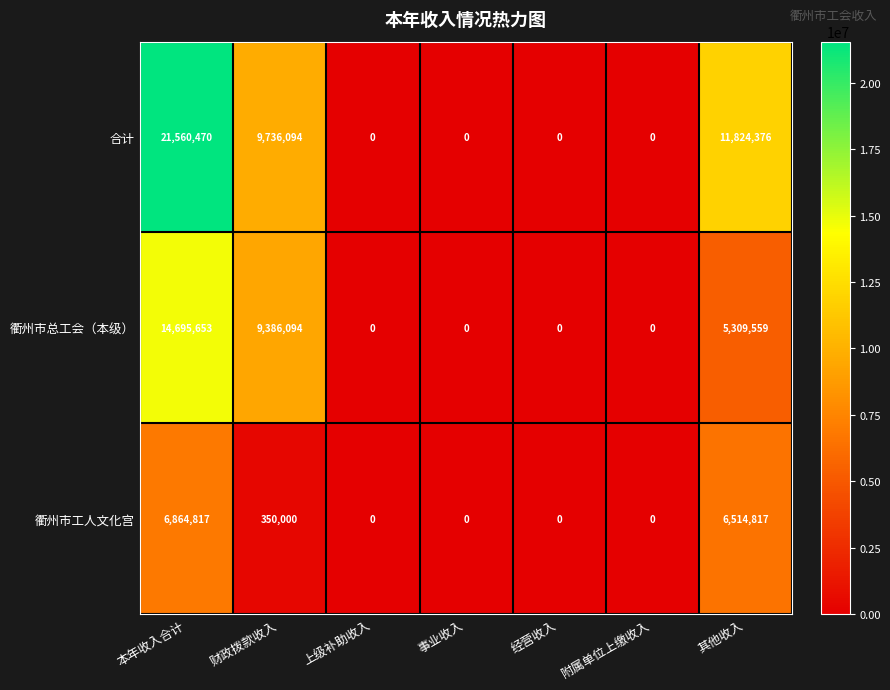

At which label is 衢州市工人文化宫 closest to 3432408?

财政拨款收入